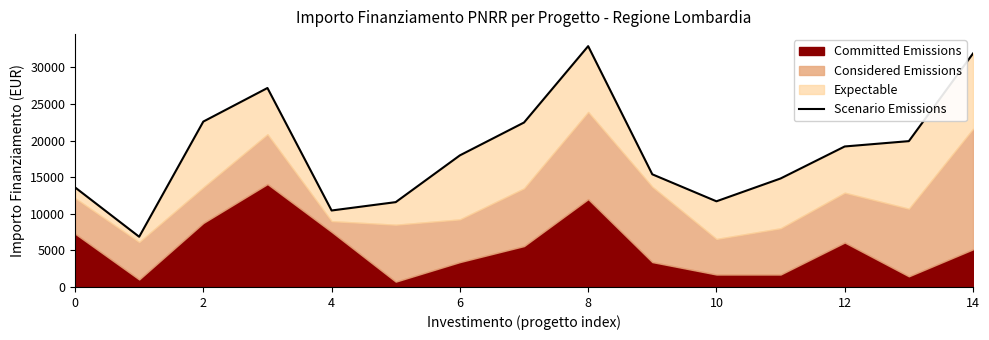

Reading right to left, list all the values displayed in this chart.

31899	19926	19197	14823	11706	15393	32903	22469	17981	11592	10449	27185	22599	6861	13608